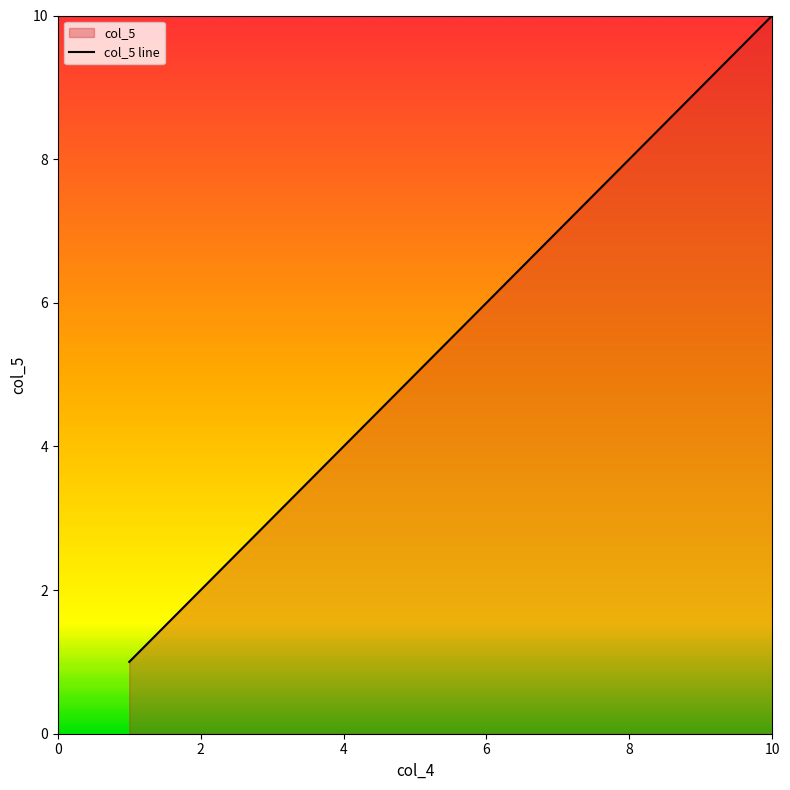

Reading right to left, transcribe all the data shown in this chart.

10	9	8	7	6	5	4	3	2	1